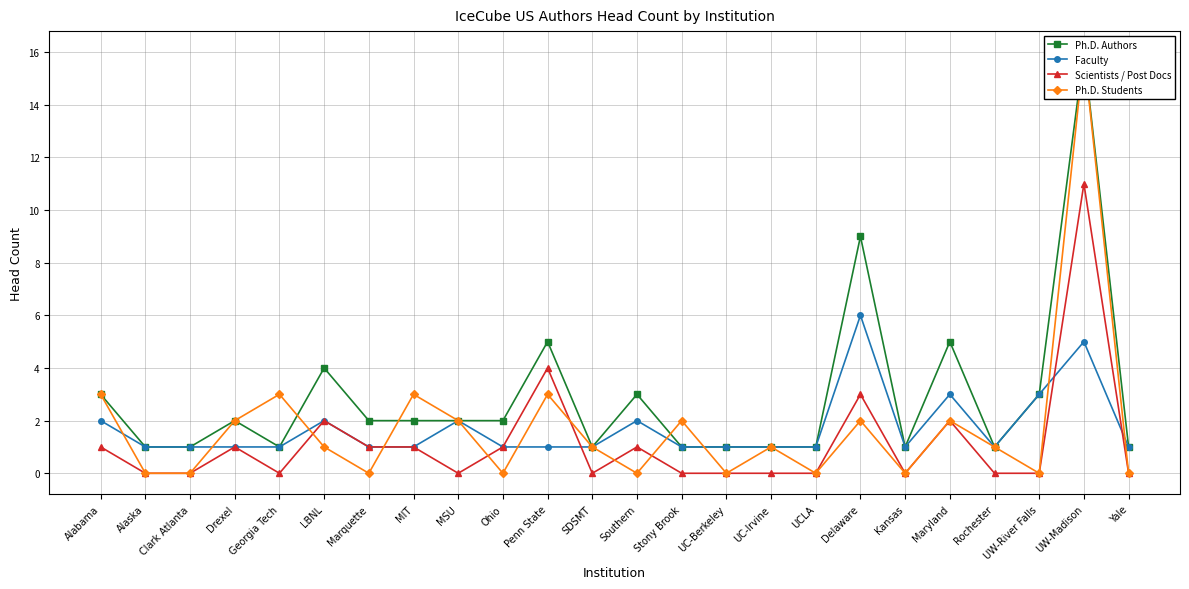

Which category has the highest value in the Ph.D. Students series?

UW-Madison